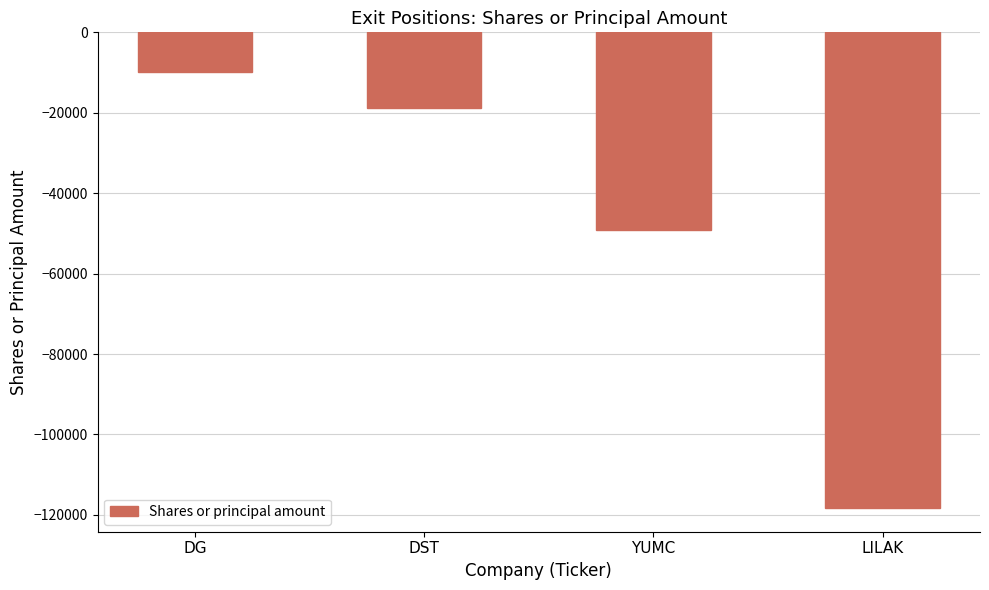

Is it true that the value at LILAK is -118272?

True